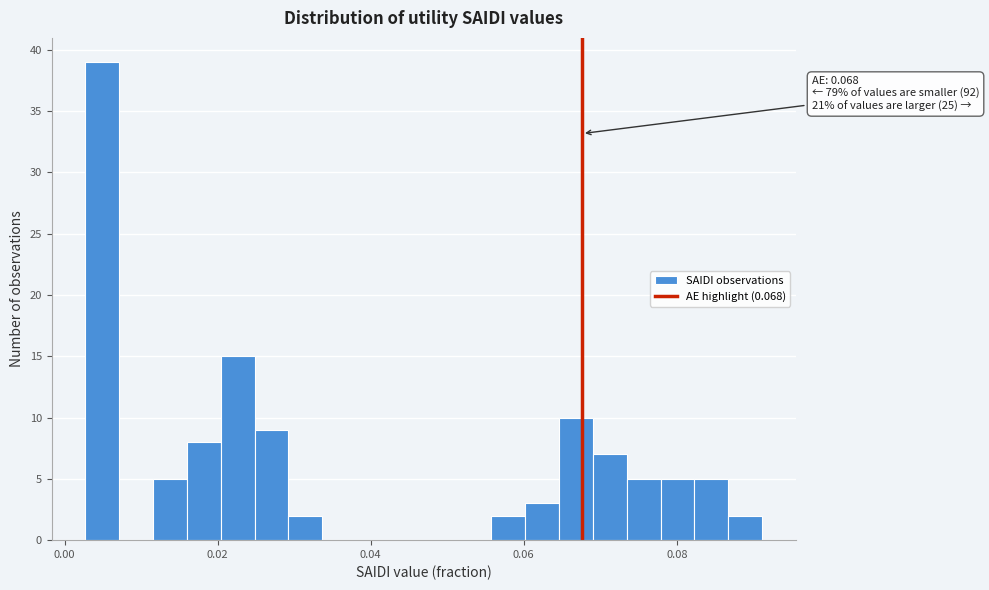

Read against the x-axis, roughly where is the centre of the tallest bar?

0.004